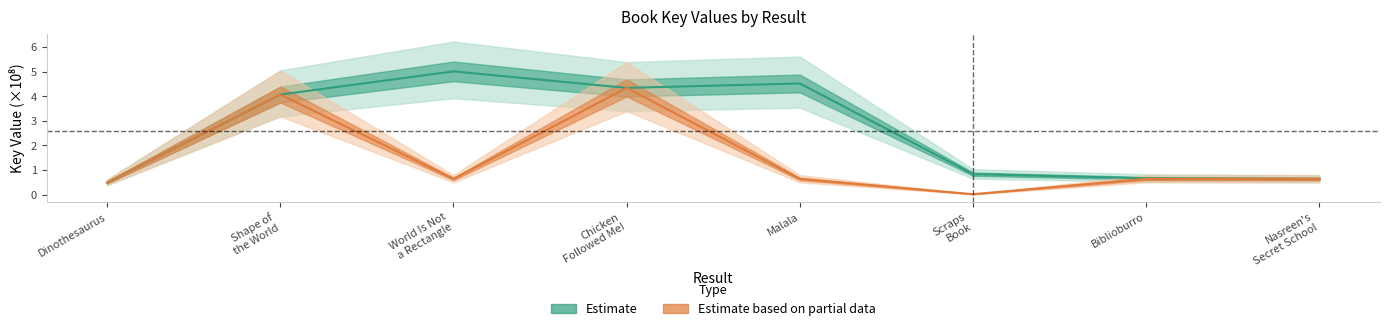

How many interior local peaks does the Estimate based on partial data series have?

2